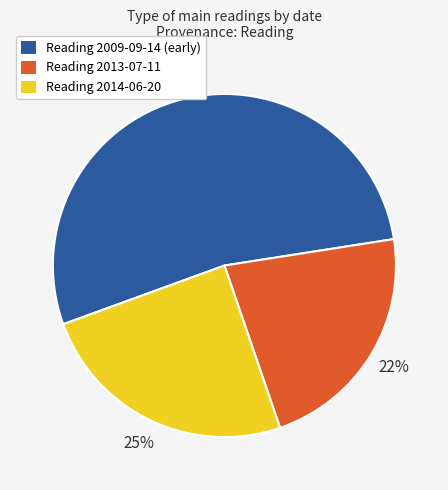

To the nearest percent, what is the average slice percentage?

33%